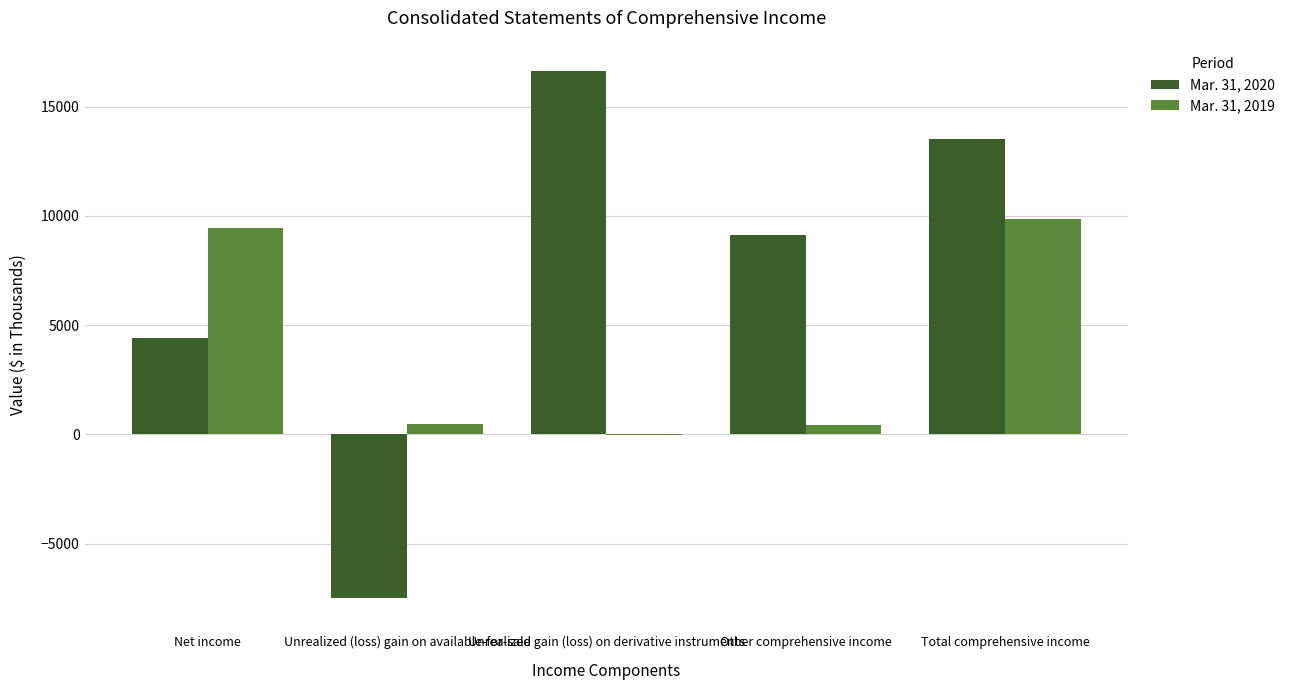

How many groups of bars are there?

5